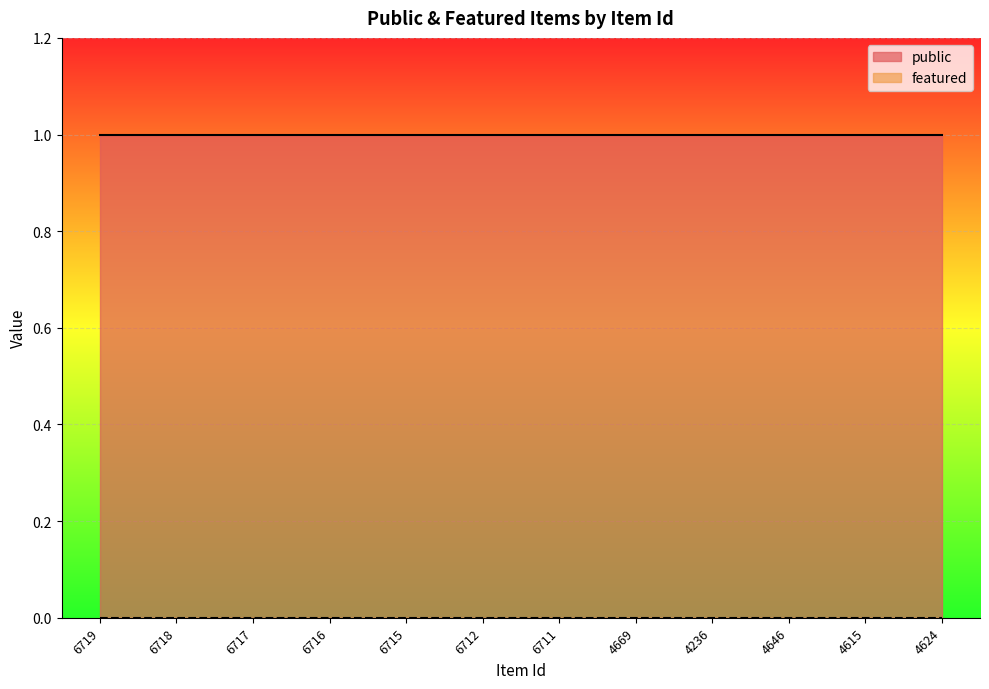

What is the label of the 2nd point from the left?

6718